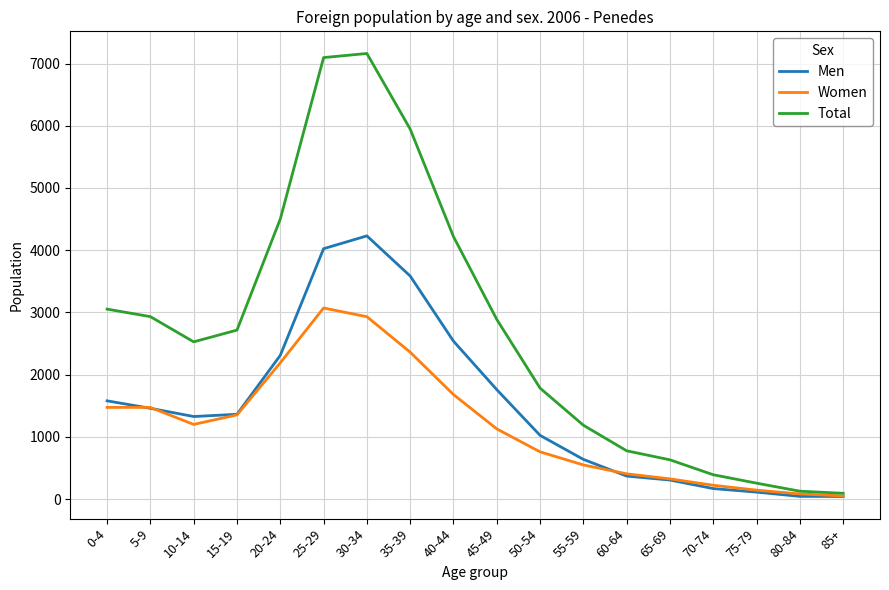

List the series in order of their peak value, highest first.

Total, Men, Women